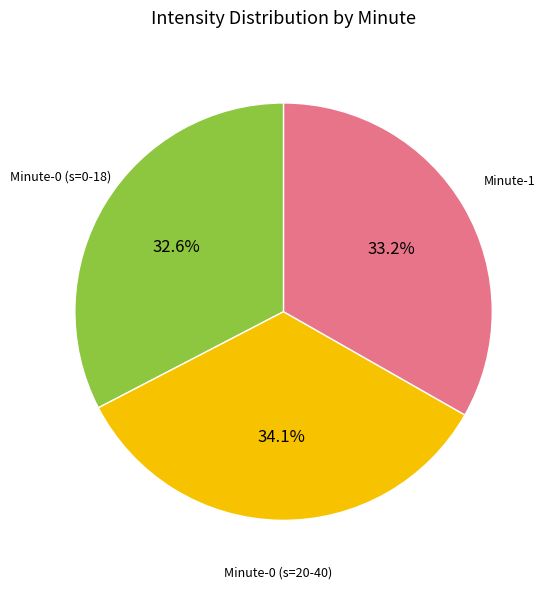

Is there any slice that represents more than half of the pie?

No